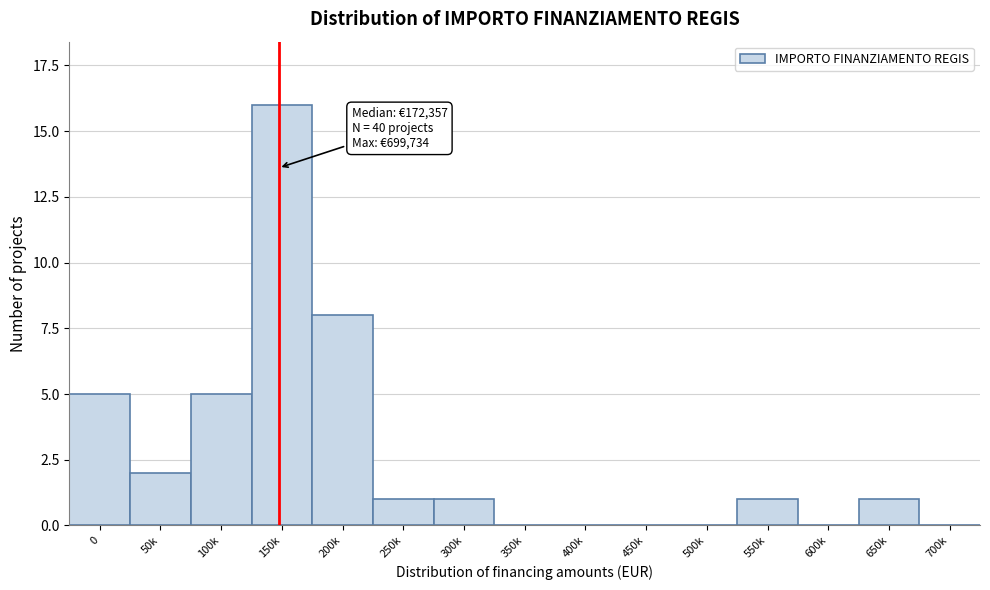

Reading left to right, list all the values displayed in this chart.

0=5	50k=2	100k=5	150k=16	200k=8	250k=1	300k=1	350k=0	400k=0	450k=0	500k=0	550k=1	600k=0	650k=1	700k=0